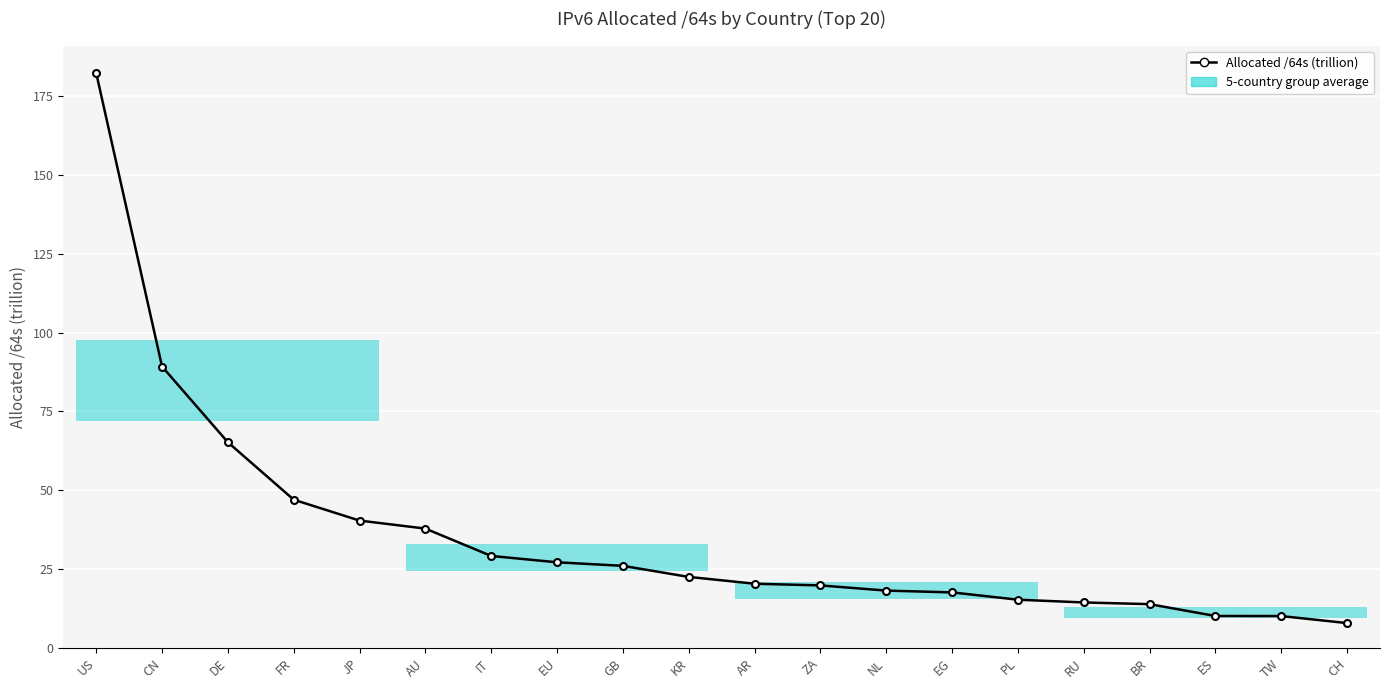

Reading left to right, transcribe all the data shown in this chart.

US=182.3	CN=89.2	DE=65.2	FR=47.0	JP=40.4	AU=37.9	IT=29.2	EU=27.2	GB=26.1	KR=22.5	AR=20.4	ZA=19.8	NL=18.2	EG=17.6	PL=15.3	RU=14.4	BR=13.9	ES=10.2	TW=10.1	CH=7.9